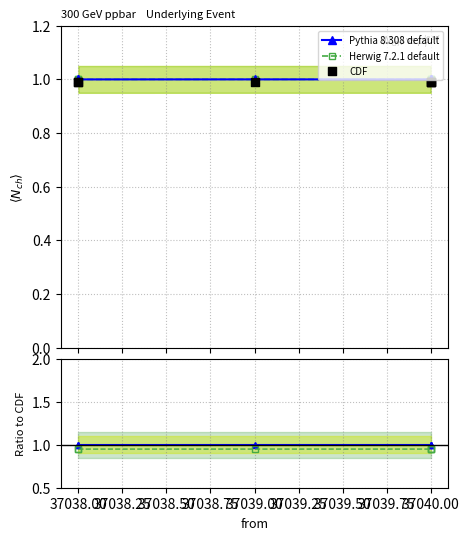

Which series contains the highest Y value?

Pythia 8.308 default